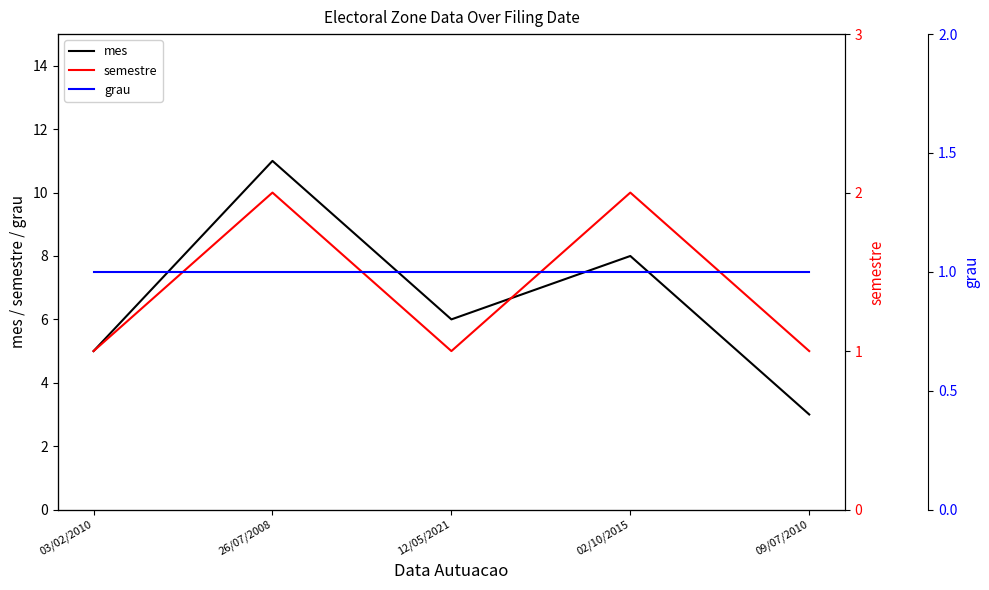

Does the chart have visible grid lines?

No